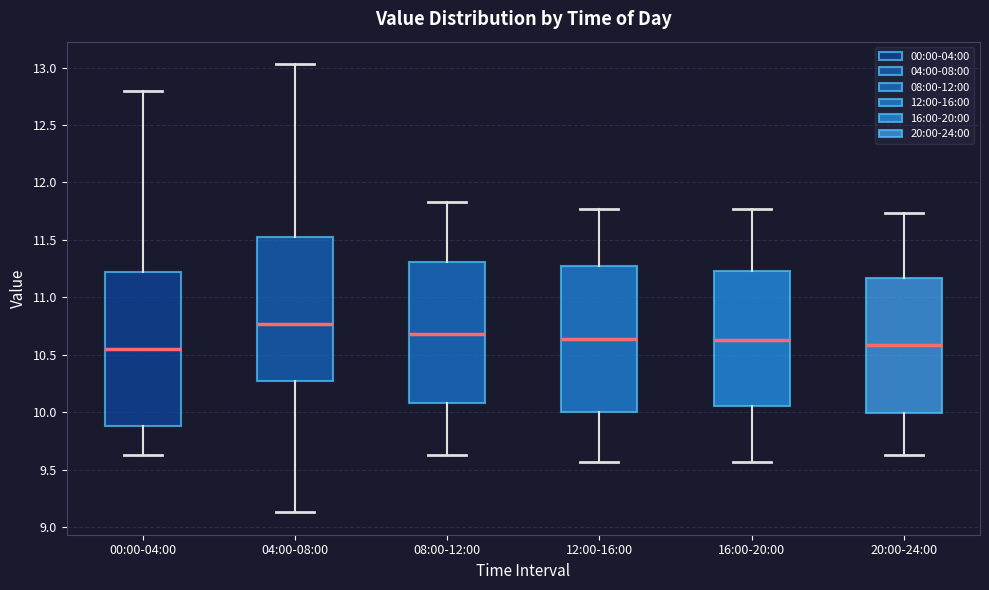

Reading left to right, transcribe this box plot: for each box, give where its median line is, the range the box spans, and where its two whiskers end, as read against the y-axis. The values are not printed on the chart, so give them approximately, as read against the axis.

00:00-04:00: median 10.55, box 9.90 to 11.20, whiskers 9.65 to 12.80
04:00-08:00: median 10.75, box 10.25 to 11.55, whiskers 9.15 to 13.05
08:00-12:00: median 10.70, box 10.10 to 11.30, whiskers 9.65 to 11.85
12:00-16:00: median 10.65, box 10.00 to 11.25, whiskers 9.55 to 11.75
16:00-20:00: median 10.65, box 10.05 to 11.25, whiskers 9.55 to 11.75
20:00-24:00: median 10.60, box 10.00 to 11.15, whiskers 9.65 to 11.75